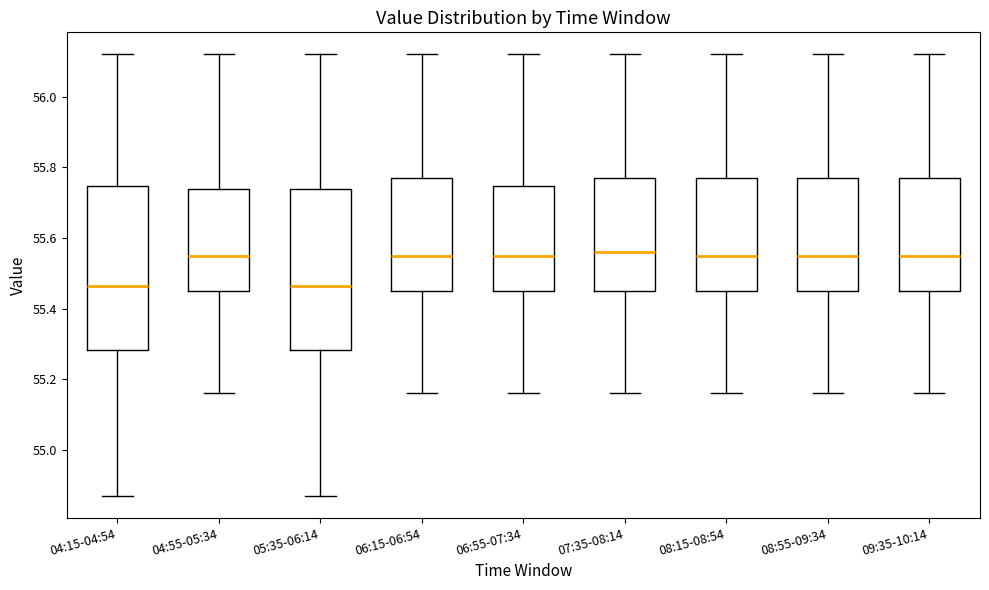

Reading left to right, transcribe this box plot: for each box, give where its median line is, the range the box spans, and where its two whiskers end, as read against the y-axis. The values are not printed on the chart, so give them approximately, as read against the axis.

04:15-04:54: median 55.46, box 55.28 to 55.74, whiskers 54.88 to 56.12
04:55-05:34: median 55.56, box 55.46 to 55.74, whiskers 55.16 to 56.12
05:35-06:14: median 55.46, box 55.28 to 55.74, whiskers 54.88 to 56.12
06:15-06:54: median 55.56, box 55.46 to 55.78, whiskers 55.16 to 56.12
06:55-07:34: median 55.56, box 55.46 to 55.74, whiskers 55.16 to 56.12
07:35-08:14: median 55.56, box 55.46 to 55.78, whiskers 55.16 to 56.12
08:15-08:54: median 55.56, box 55.46 to 55.78, whiskers 55.16 to 56.12
08:55-09:34: median 55.56, box 55.46 to 55.78, whiskers 55.16 to 56.12
09:35-10:14: median 55.56, box 55.46 to 55.78, whiskers 55.16 to 56.12